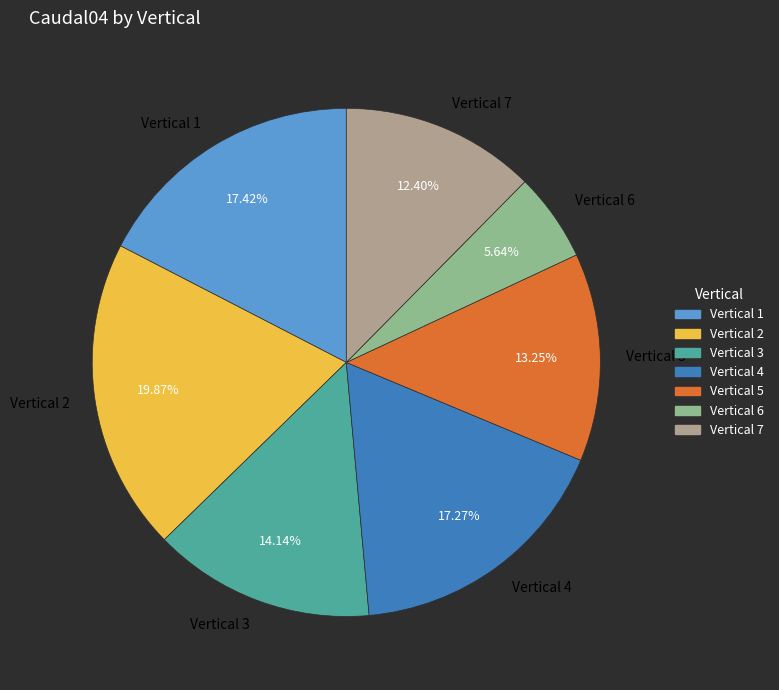

True or false: 5 accounts for 23% of the total.

False